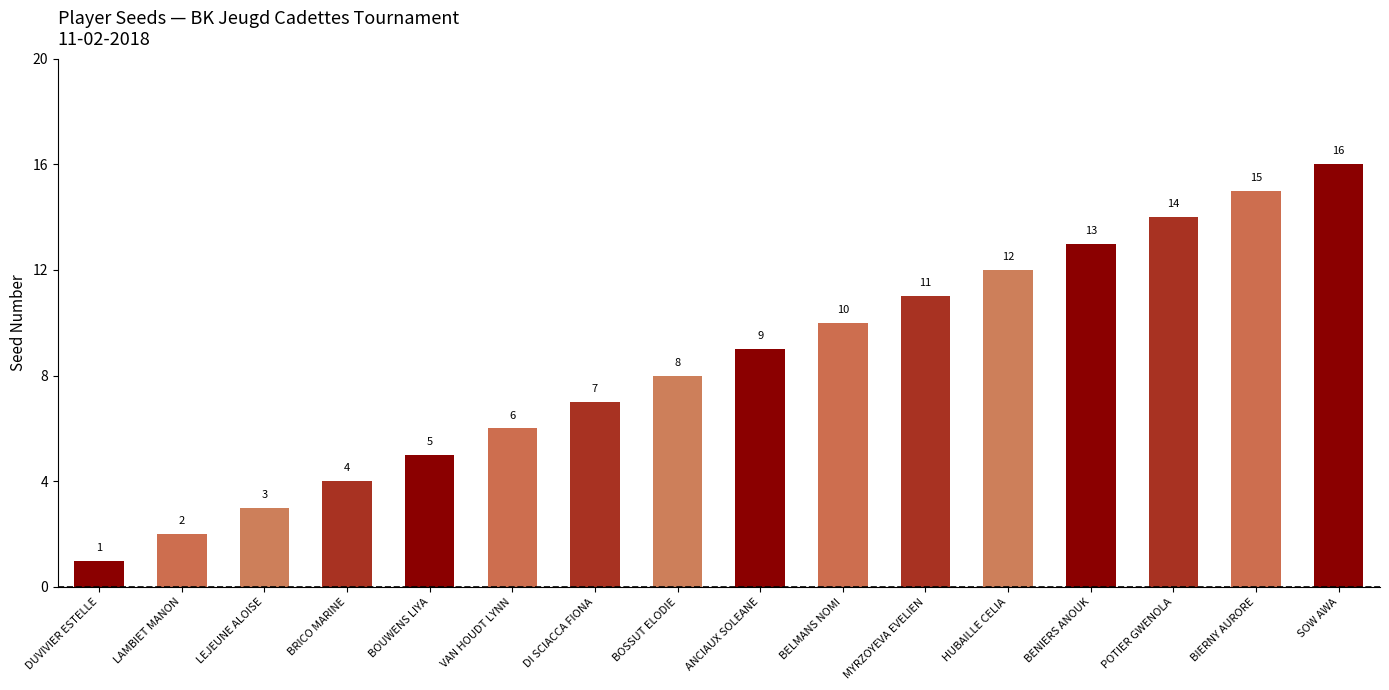

Reading left to right, extract all data points from this chart.

DUVIVIER ESTELLE=1	LAMBIET MANON=2	LEJEUNE ALOISE=3	BRICO MARINE=4	BOUWENS LIYA=5	VAN HOUDT LYNN=6	DI SCIACCA FIONA=7	BOSSUT ELODIE=8	ANCIAUX SOLEANE=9	BELMANS NOMI=10	MYRZOYEVA EVELIEN=11	HUBAILLE CELIA=12	BENIERS ANOUK=13	POTIER GWENOLA=14	BIERNY AURORE=15	SOW AWA=16